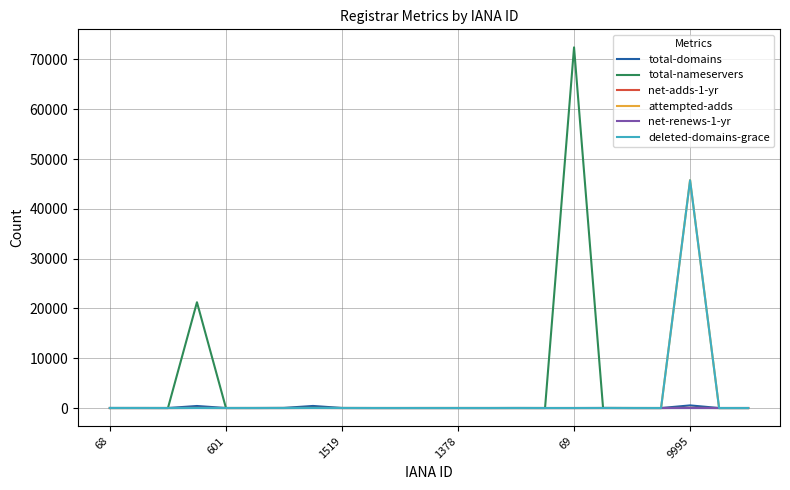

What is the maximum value shown in the chart?

72418